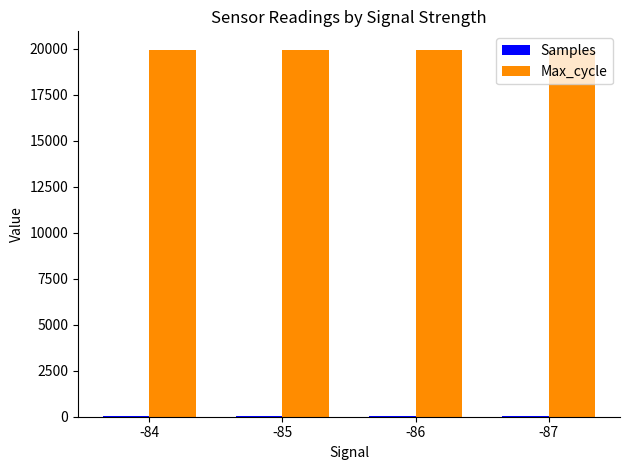

The value of Max_cycle at -87 is 19942. True or false?

True